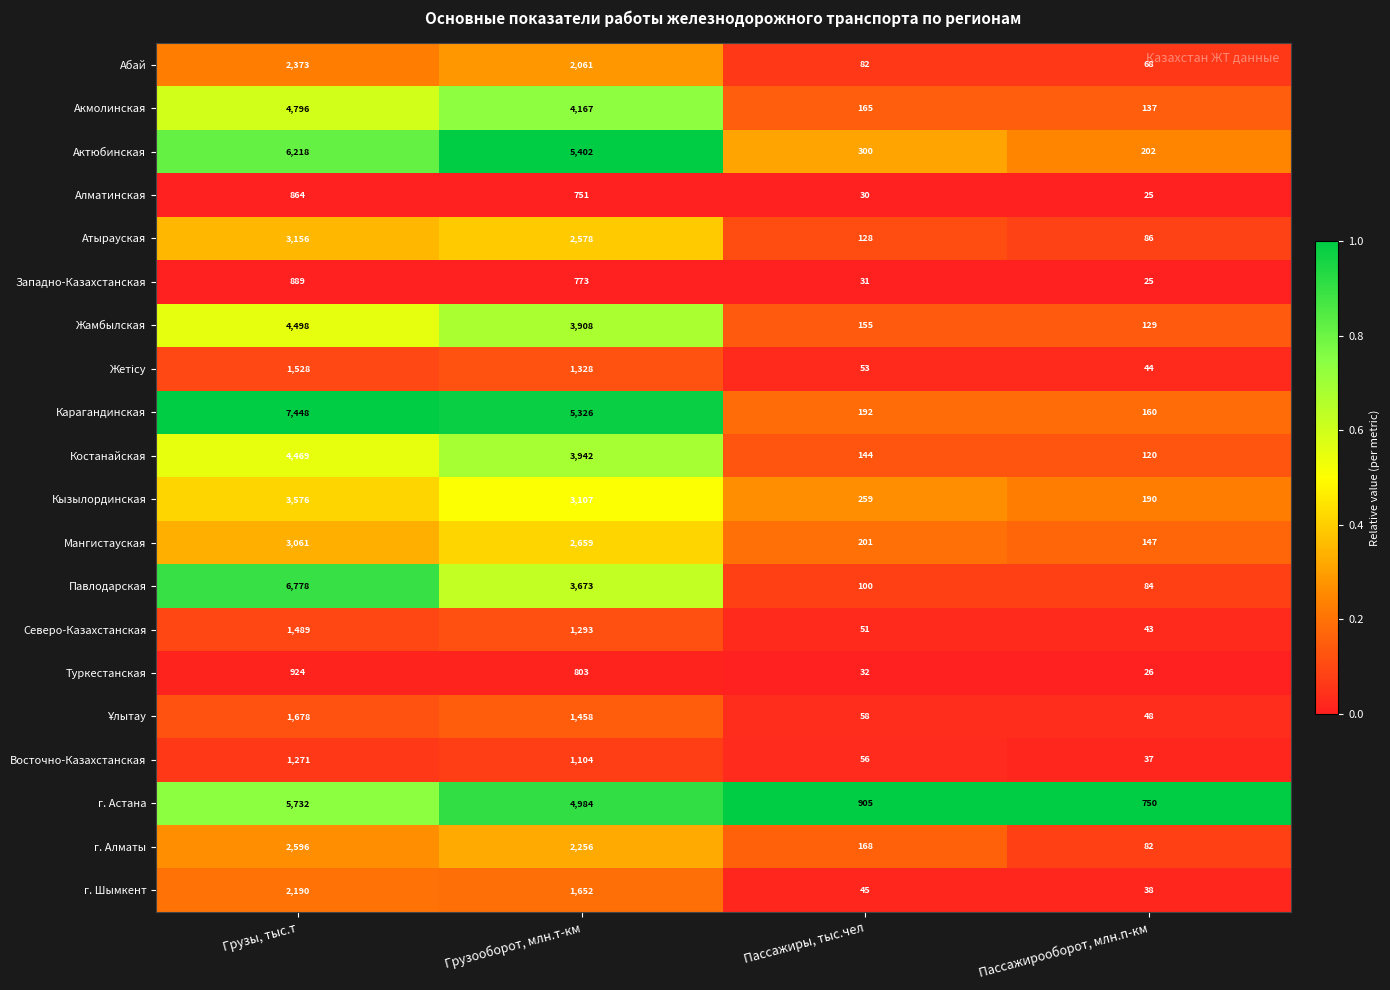

List the labels in order of Кызылординская value, largest first.

Грузы, тыс.т, Грузооборот, млн.т-км, Пассажиры, тыс.чел, Пассажирооборот, млн.п-км